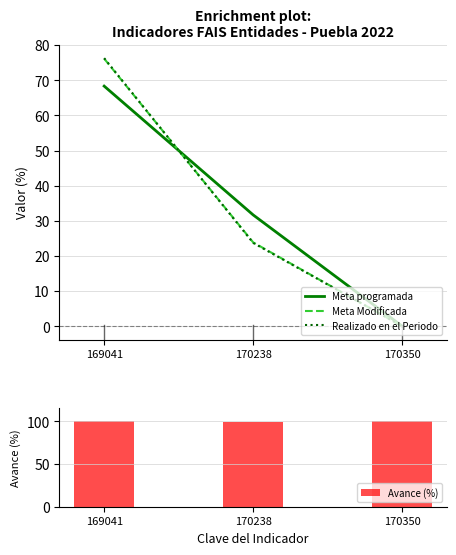

At 169041, list the series in order from largest to smallest.

Avance (%), Realizado en el Periodo, Meta Modificada, Meta programada